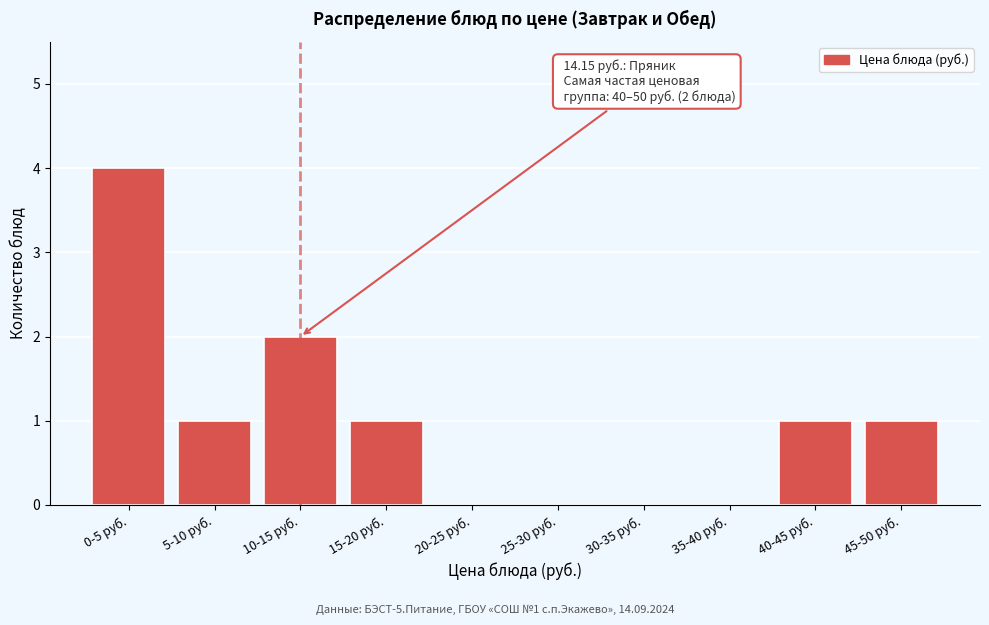

Reading left to right, transcribe all the data shown in this chart.

0-5 руб.=4	5-10 руб.=1	10-15 руб.=2	15-20 руб.=1	20-25 руб.=0	25-30 руб.=0	30-35 руб.=0	35-40 руб.=0	40-45 руб.=1	45-50 руб.=1